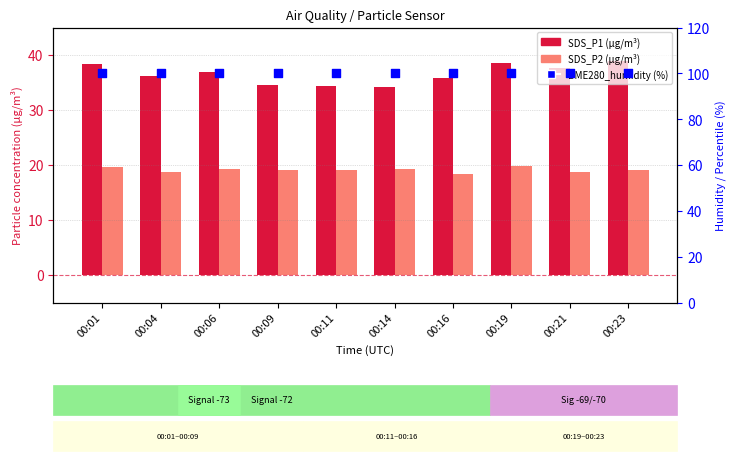

What are all the series names shown in the legend?

SDS_P1 (µg/m³), SDS_P2 (µg/m³), BME280_humidity (%)